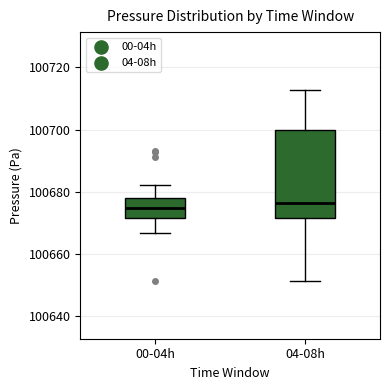

Where is the lower edge of the box for 00-04h on the y-axis? The values are not printed on the chart, so give them approximately, as read against the axis.

100672